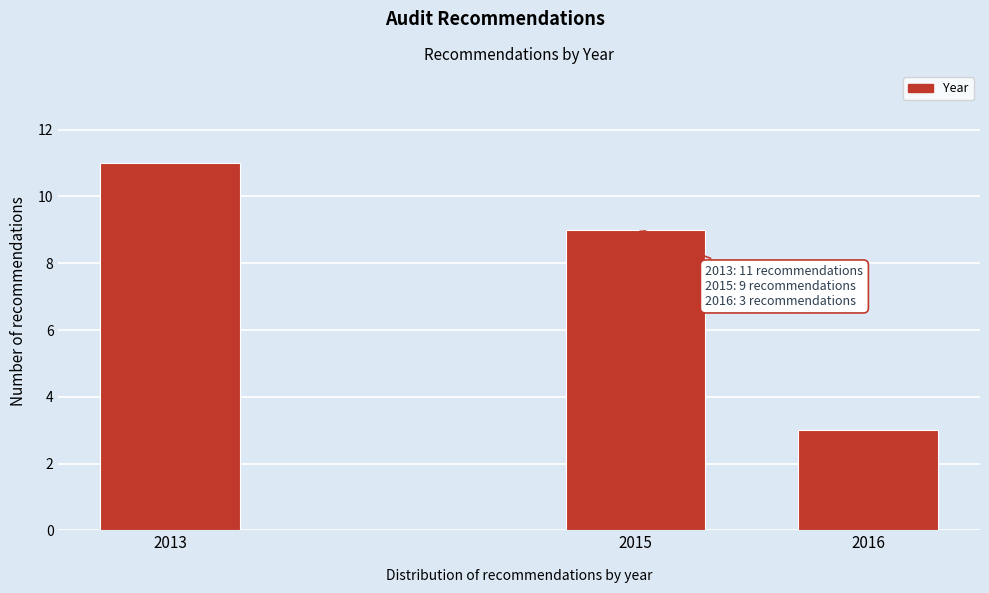

Reading right to left, what are all the values shown in this chart?

2016=3	2015=9	2013=11